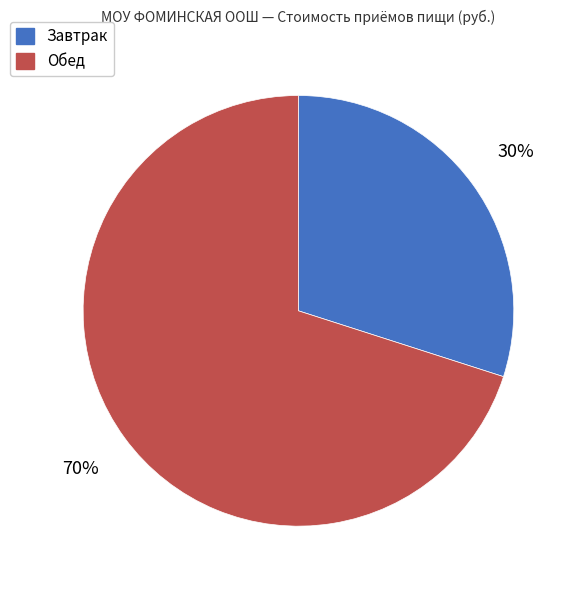

Does Завтрак represent more than half of the total?

No